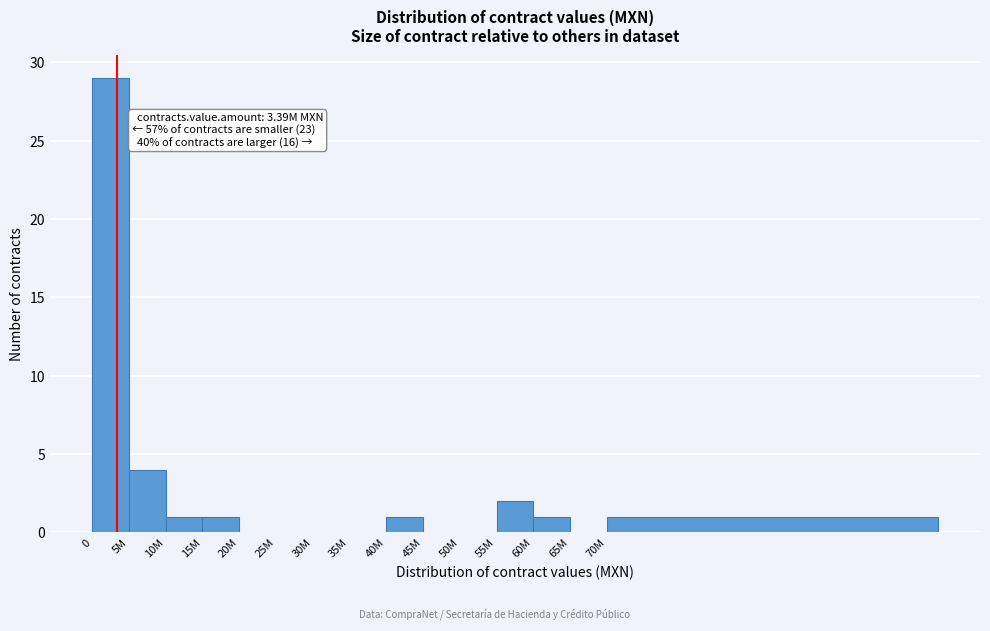

Reading right to left, extract all data points from this chart.

70M=1	65M=0	60M=1	55M=2	50M=0	45M=0	40M=1	35M=0	30M=0	25M=0	20M=0	15M=1	10M=1	5M=4	0=29